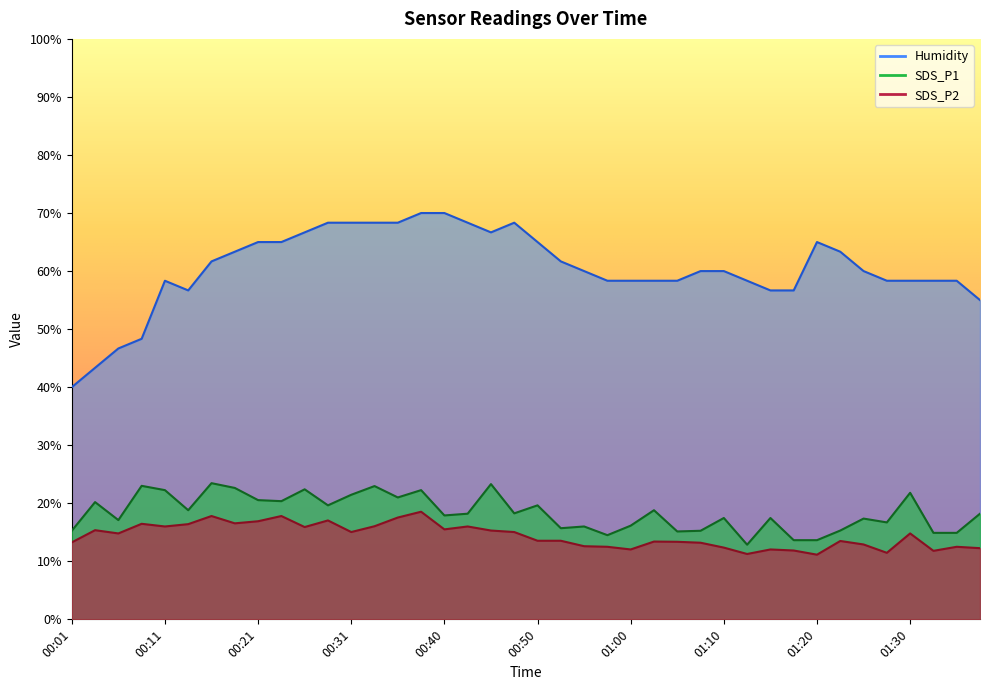

What are all the series names shown in the legend?

SDS_P1, SDS_P2, Humidity